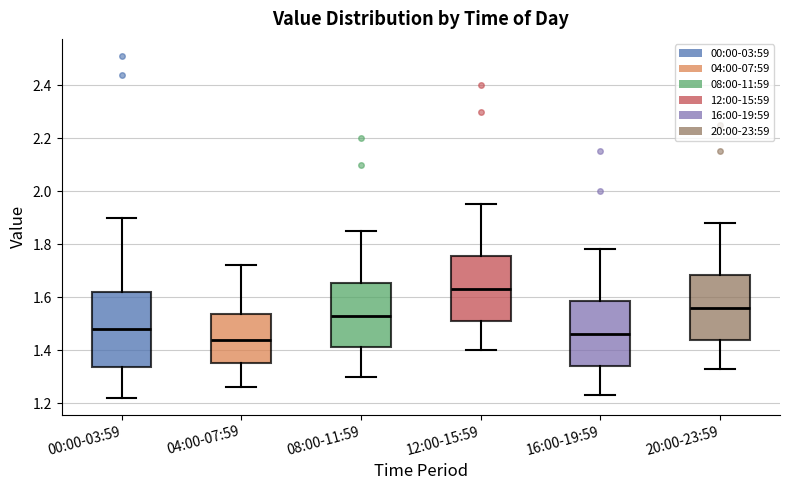

Reading left to right, read every box against the y-axis: the position of its median line, the range the box covers, and the ends of its whiskers. The values are not printed on the chart, so give them approximately, as read against the axis.

00:00-03:59: median 1.48, box 1.34 to 1.62, whiskers 1.22 to 1.90
04:00-07:59: median 1.44, box 1.36 to 1.54, whiskers 1.26 to 1.72
08:00-11:59: median 1.54, box 1.42 to 1.66, whiskers 1.30 to 1.86
12:00-15:59: median 1.64, box 1.52 to 1.76, whiskers 1.40 to 1.96
16:00-19:59: median 1.46, box 1.34 to 1.58, whiskers 1.24 to 1.78
20:00-23:59: median 1.56, box 1.44 to 1.68, whiskers 1.34 to 1.88